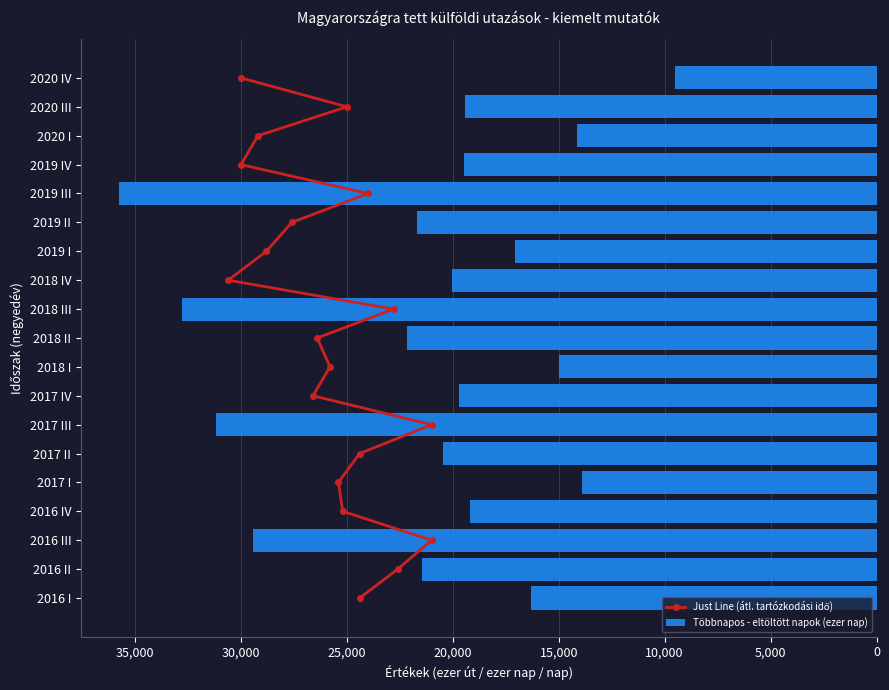

The value of Többnapos - eltöltött napok (ezer nap) at 2016 IV is -28904. True or false?

False